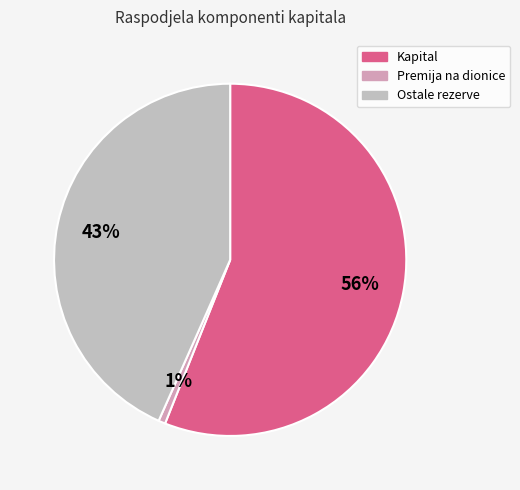

Count the number of slices in the pie.

3